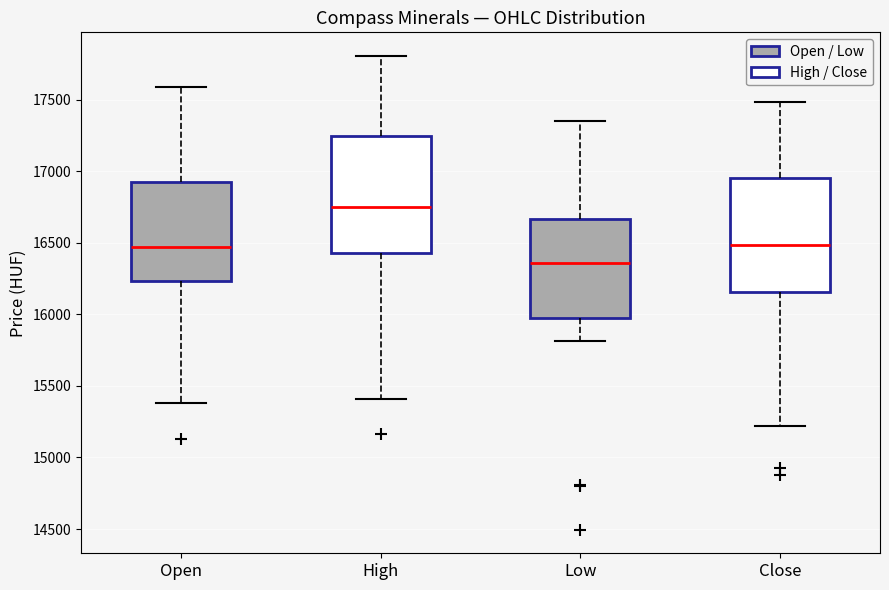

Which box has the lowest median line?

Low